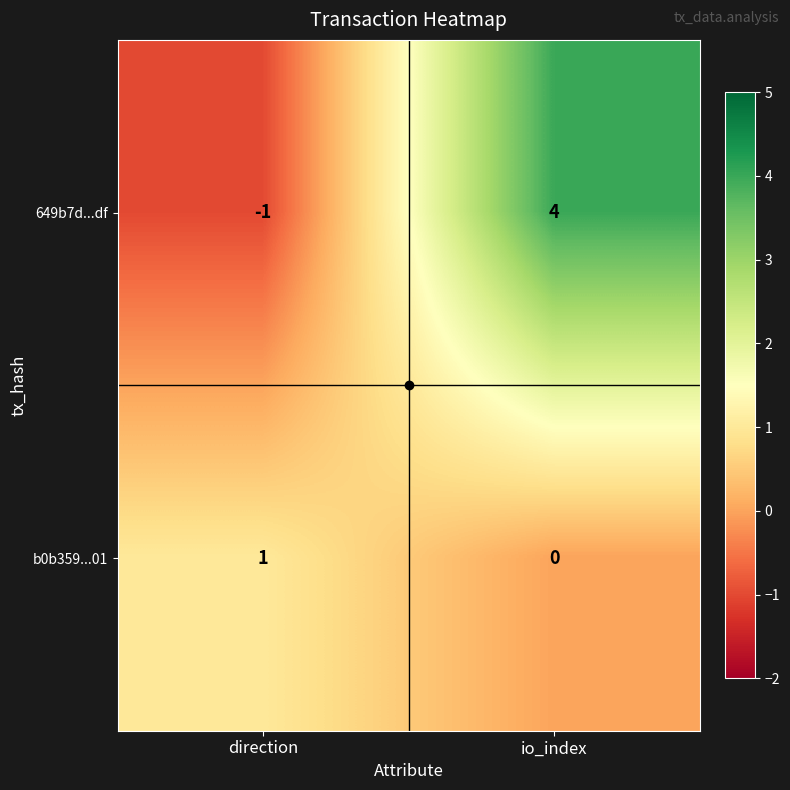

Is the value of 649b7d...df at direction greater than the value of b0b359...01 at io_index?

No